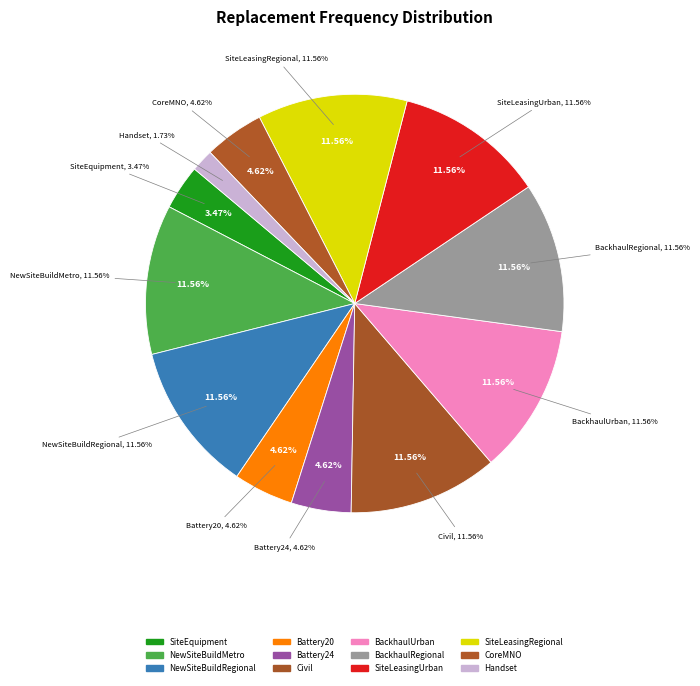

To the nearest percent, what portion does BackhaulUrban represent?

12%